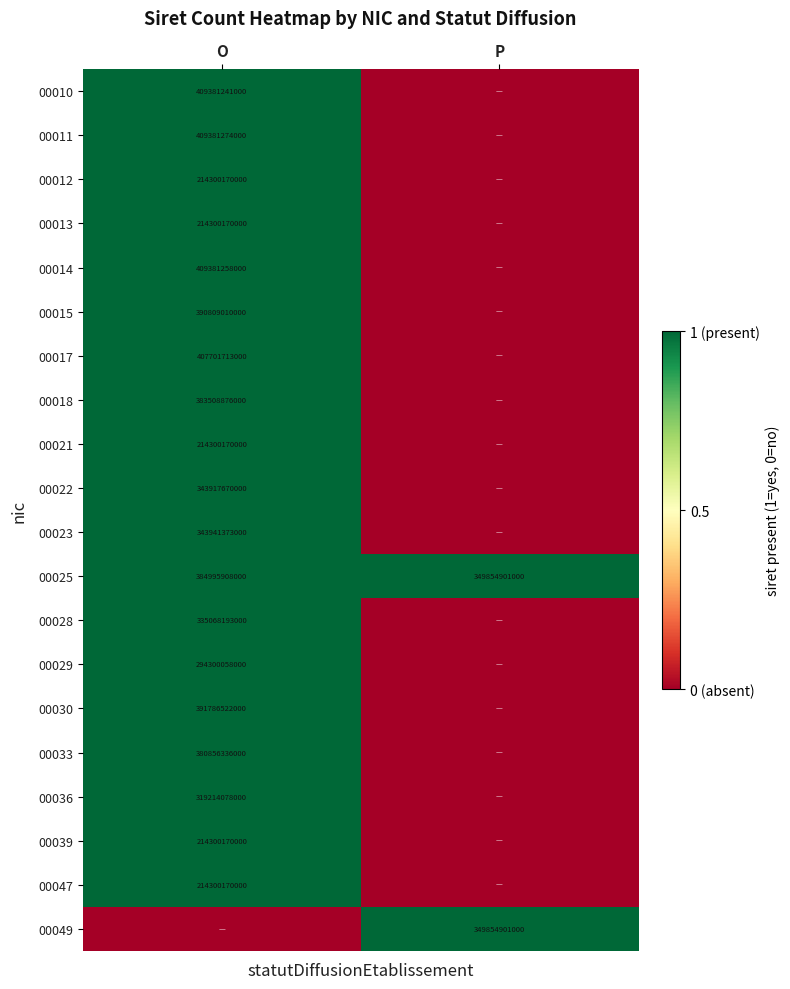

The value of 00017 at O is 407701713000. True or false?

True